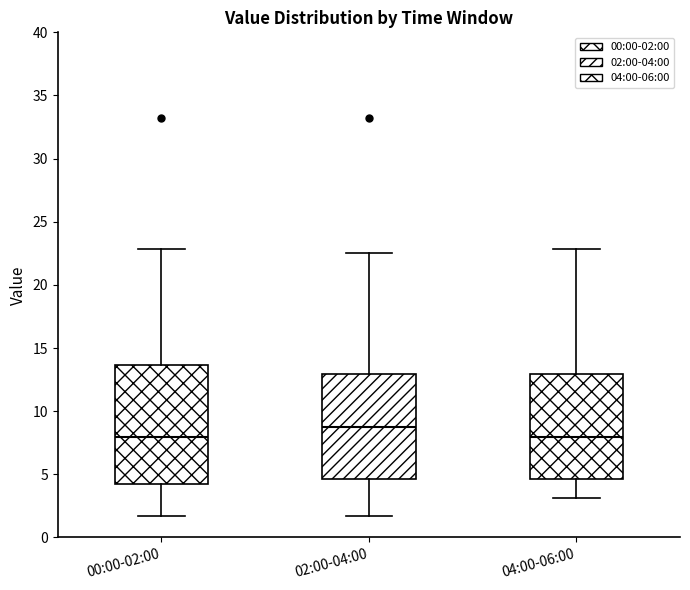

Reading left to right, read every box against the y-axis: the position of its median line, the range the box covers, and the ends of its whiskers. The values are not printed on the chart, so give them approximately, as read against the axis.

00:00-02:00: median 8.0, box 4.5 to 13.5, whiskers 1.5 to 23.0
02:00-04:00: median 8.5, box 4.5 to 13.0, whiskers 1.5 to 22.5
04:00-06:00: median 8.0, box 4.5 to 13.0, whiskers 3.0 to 23.0